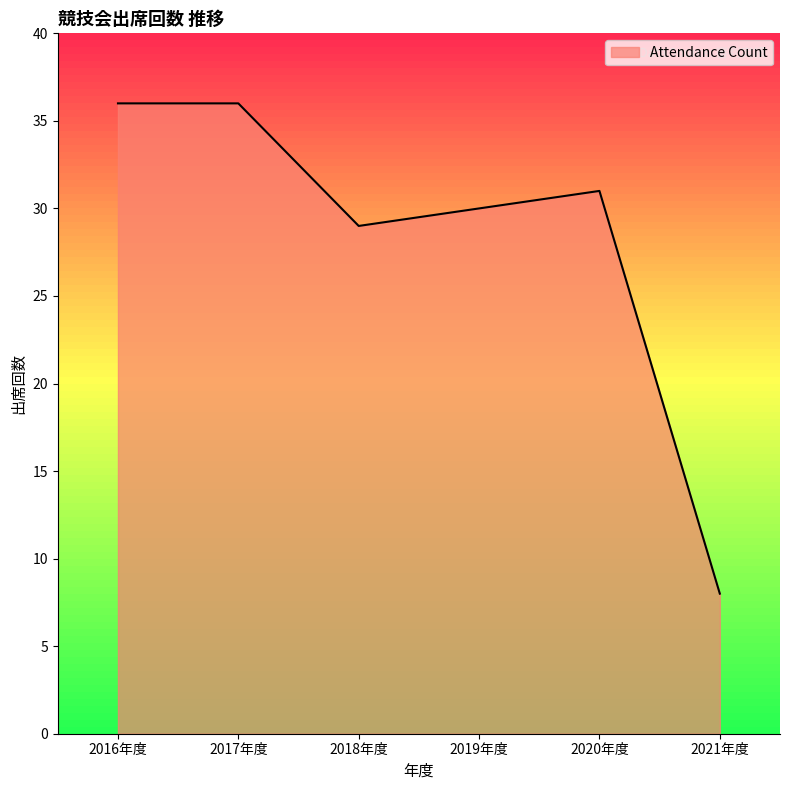

Rank the categories by value from highest to lowest.

2016年度, 2017年度, 2020年度, 2019年度, 2018年度, 2021年度